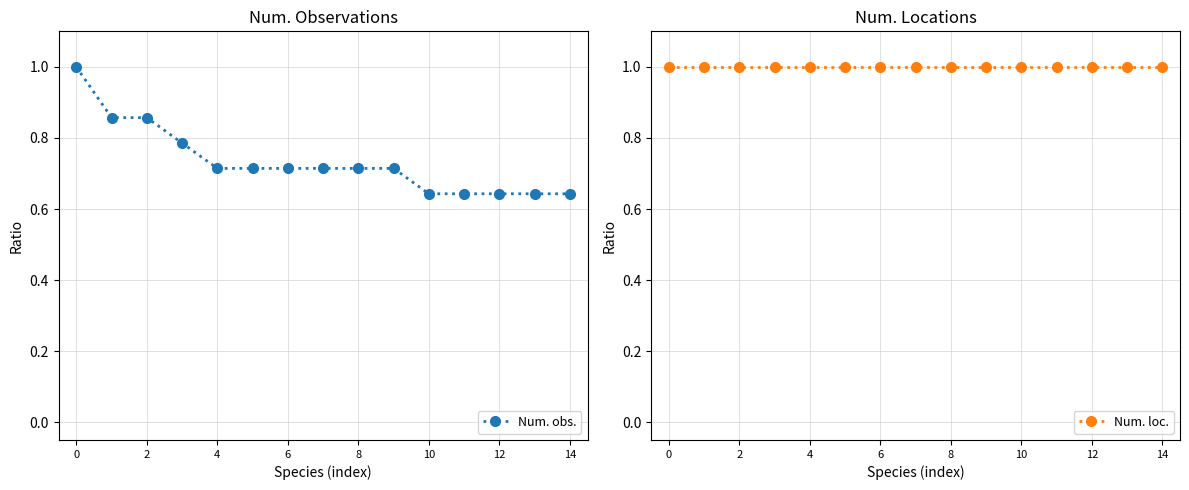

Is it true that Num. obs. equals 1.0 at 12?

False